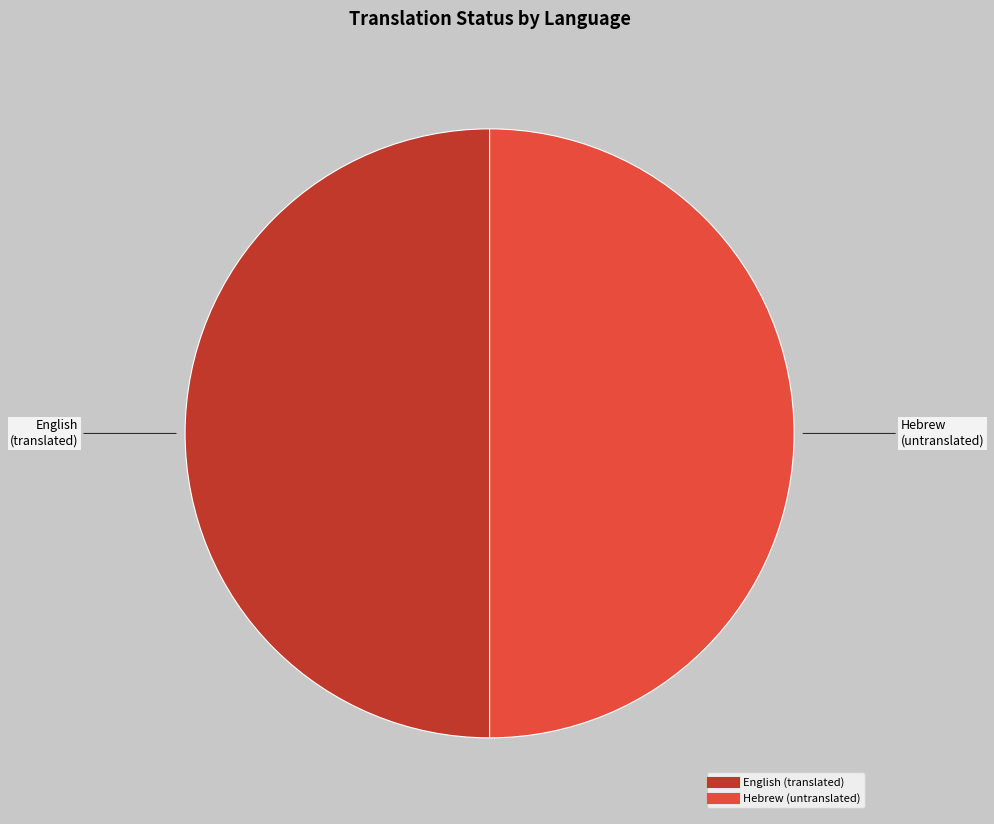

Count the number of slices in the pie.

2